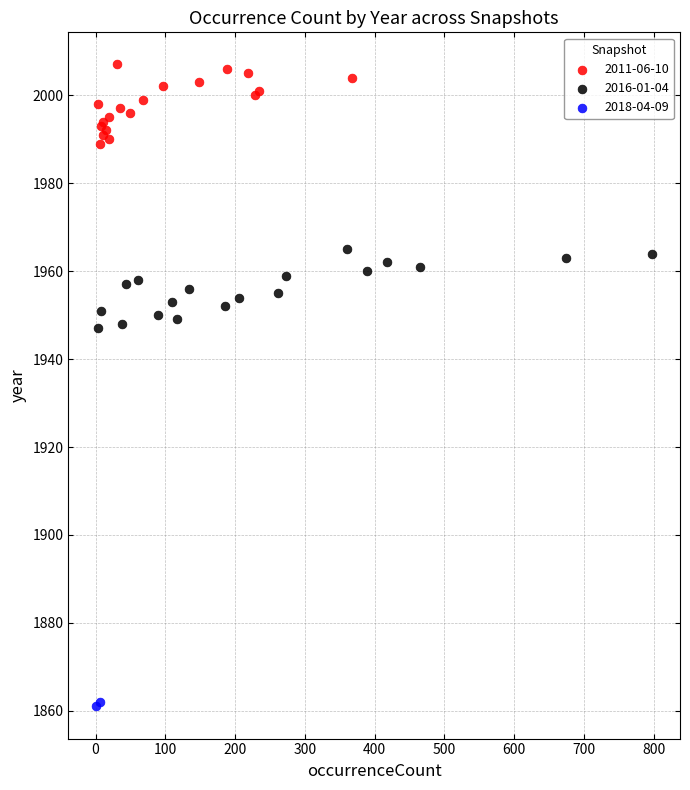

Which series contains the lowest Y value?

2018-04-09